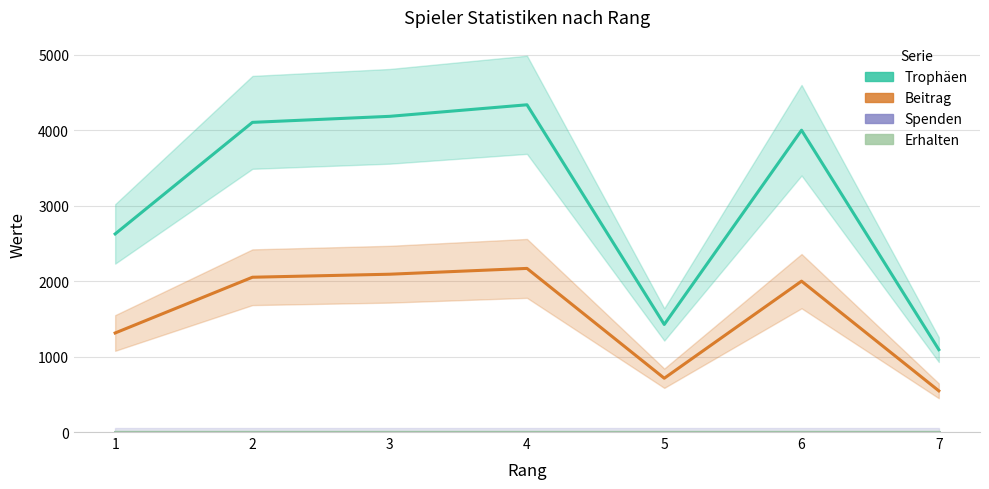

Is it true that Trophäen equals 4338 at 4?

True